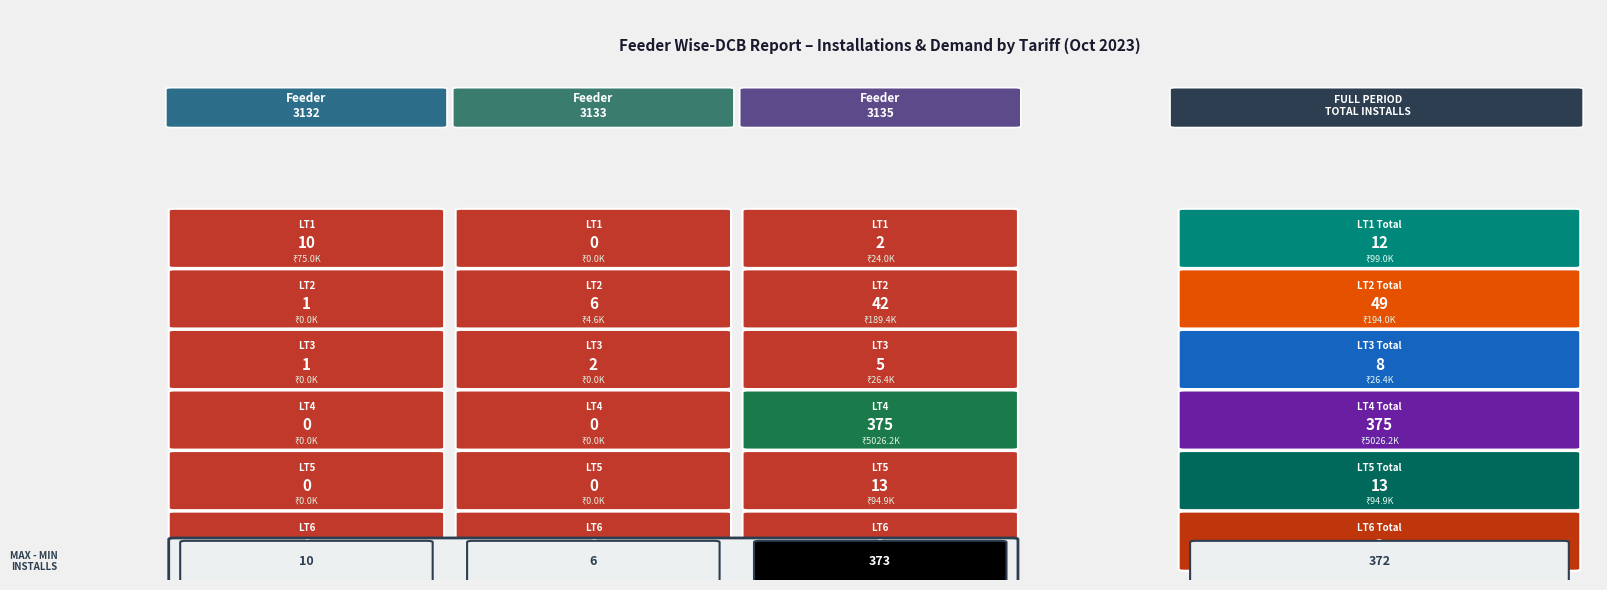

How many data points in LT2 are less than 6?

1